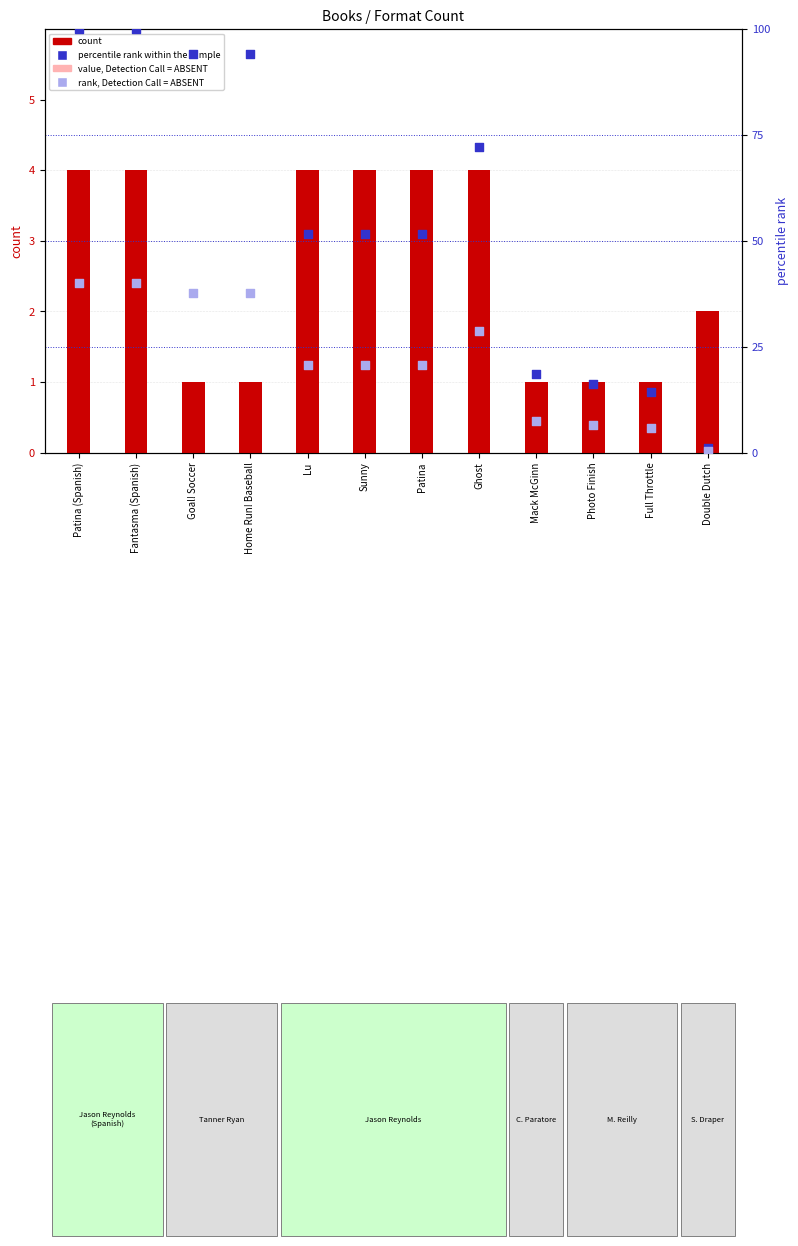

At which category is the sum across all series the highest?

Patina (Spanish)